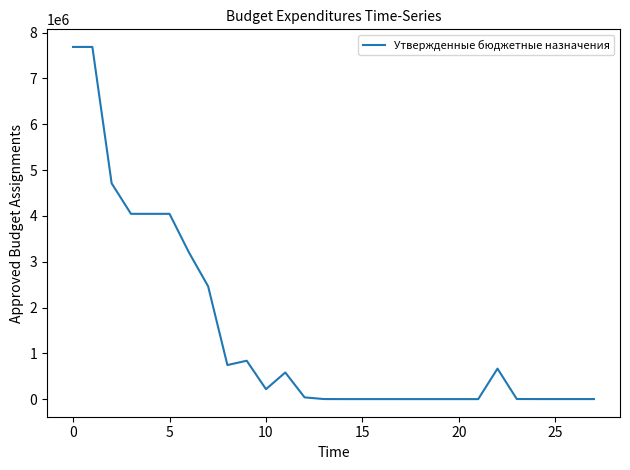

How many values are below 38000?

14